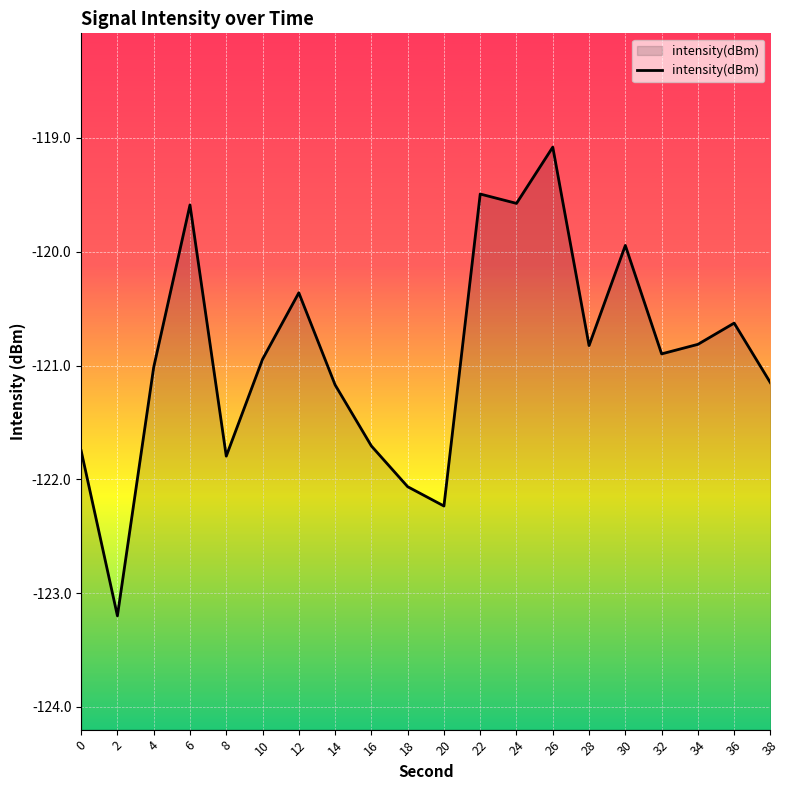

How many points are higher than both their immediate neighbors (excluding endpoints)?

6